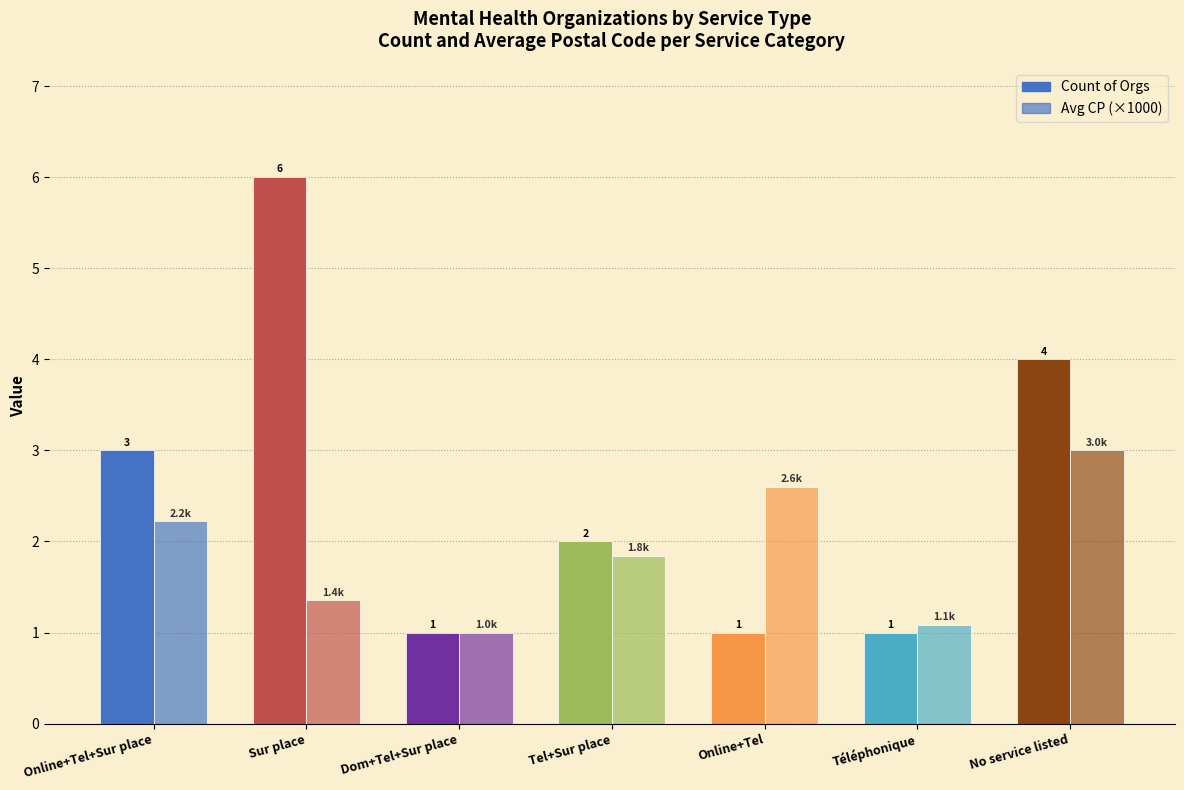

What is the value of the Count of Orgs bar at the 7th from the left?

4.0